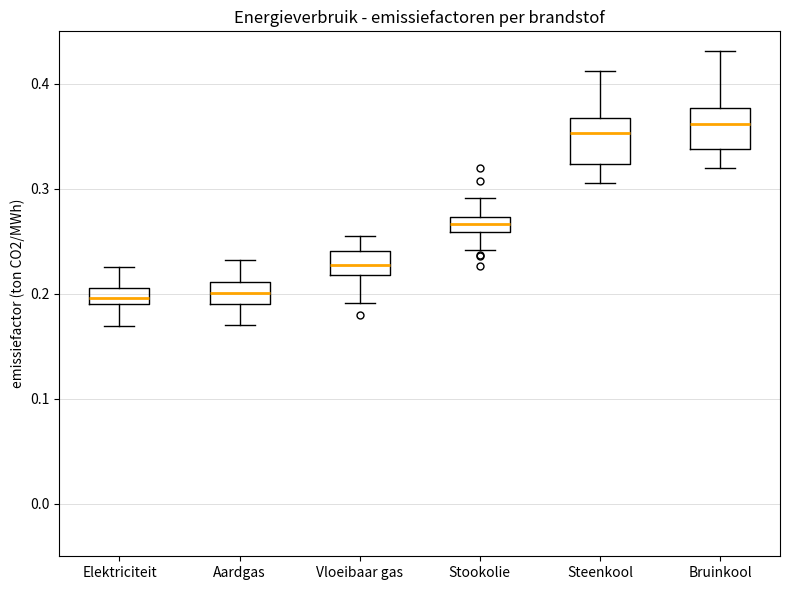

Where does the lower whisker of the box for Stookolie end on the y-axis? The values are not printed on the chart, so give them approximately, as read against the axis.

0.24